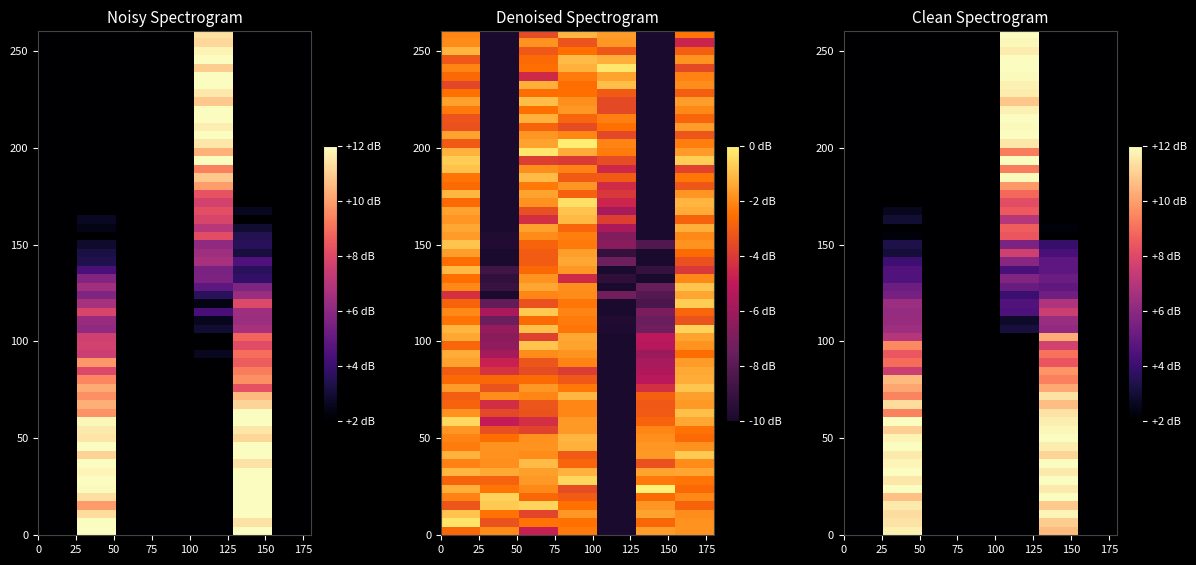

How many categories are shown in the chart?

7